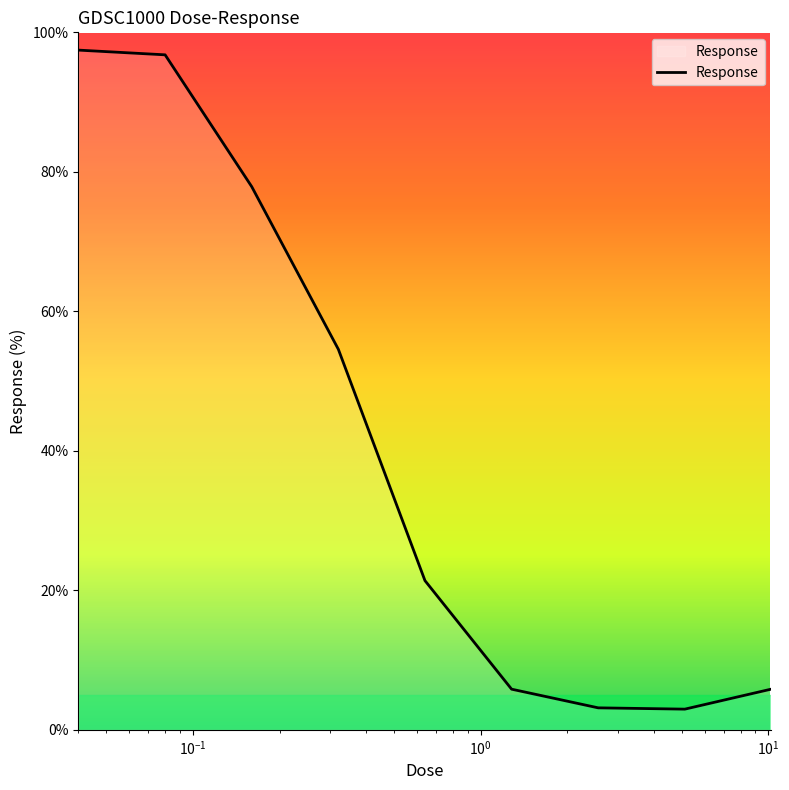

What is the greatest value displayed?

97.5